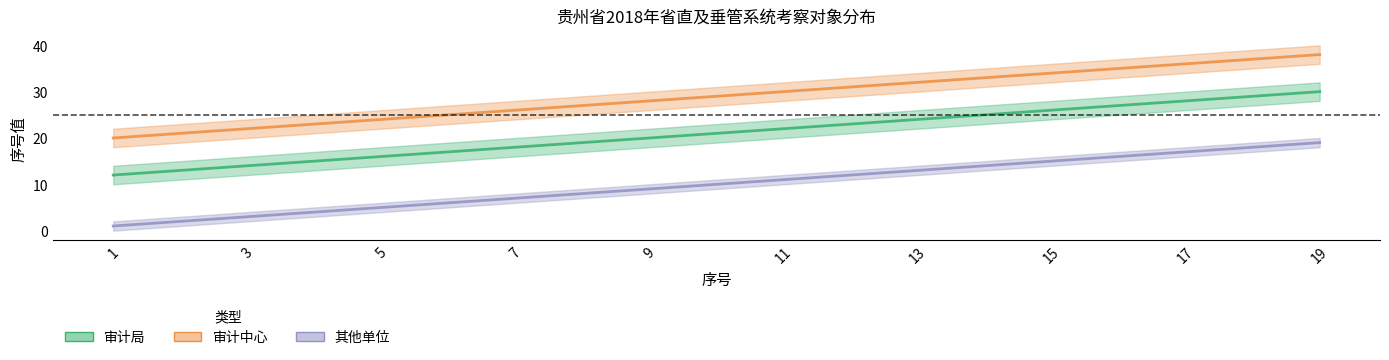

The 审计中心 series shows 35 at 16. True or false?

True